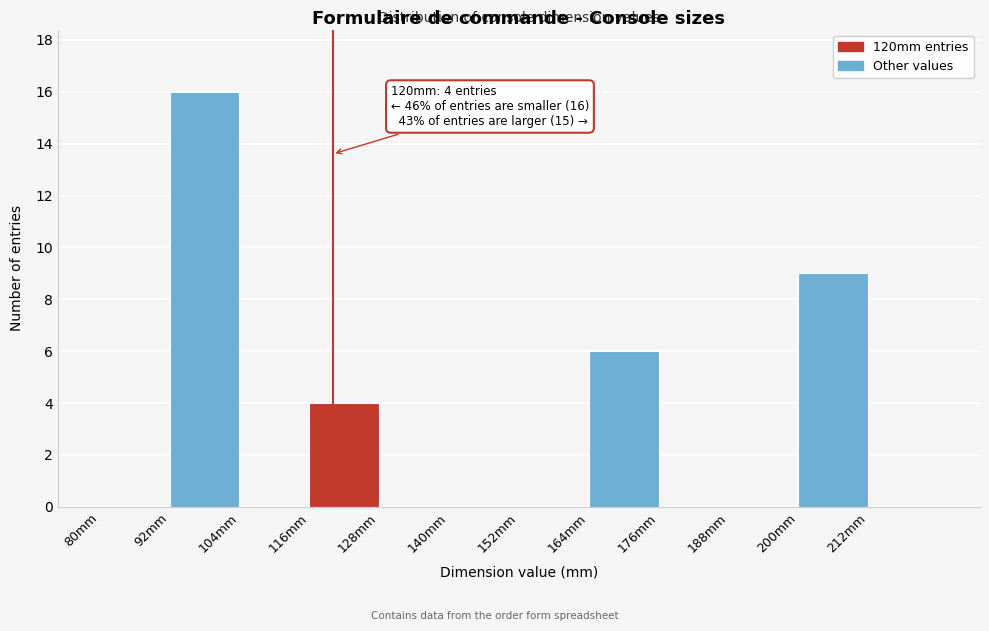

Over which range of the x-axis is the bar tallest?

92 to 104